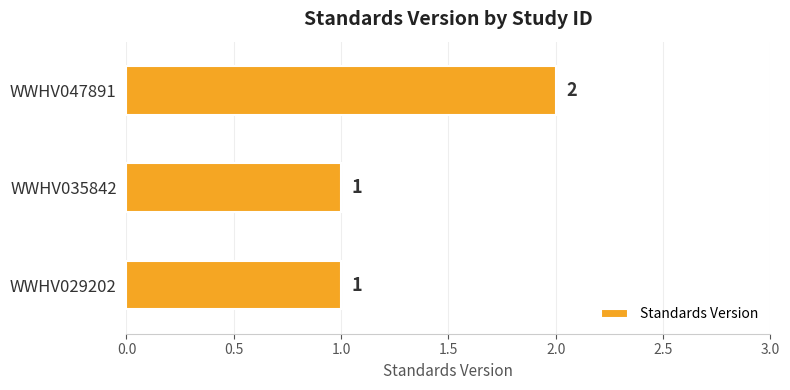

Count the number of data series in this chart.

1